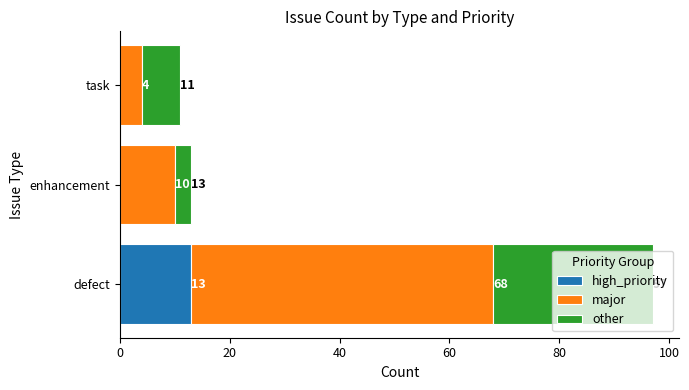

What is the total value across all series at defect?

97